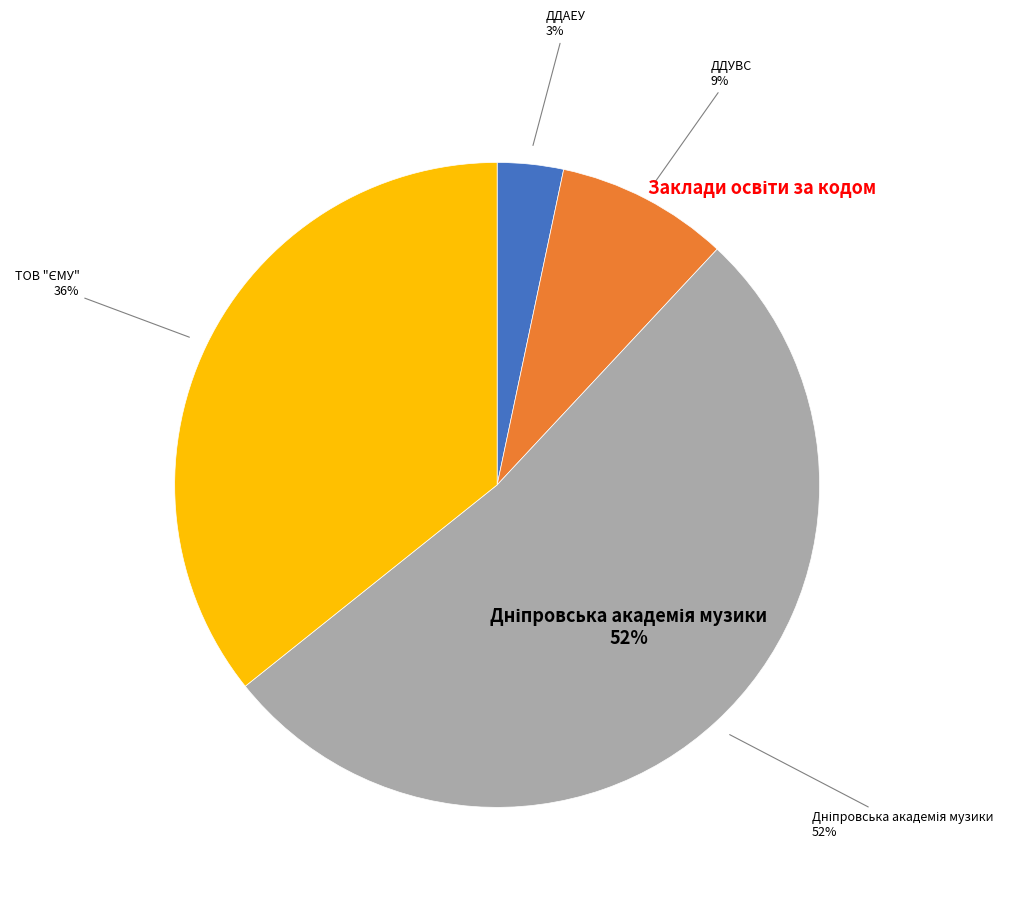

Which has a higher value, ДДУВС or ТОВ "ЄМУ"?

ТОВ "ЄМУ"